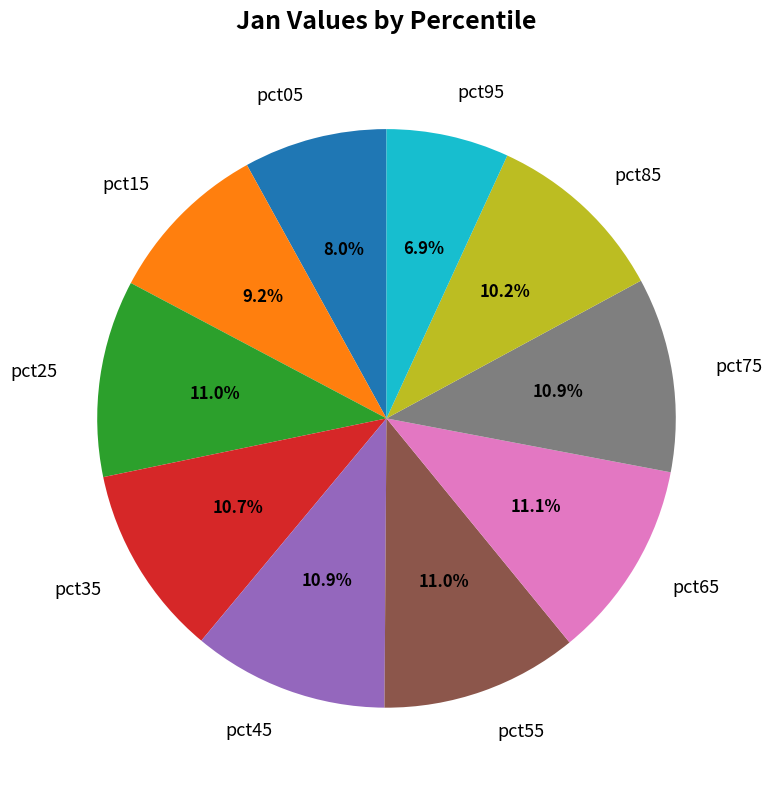

Do pct85 and pct35 together represent more than half of the pie?

No